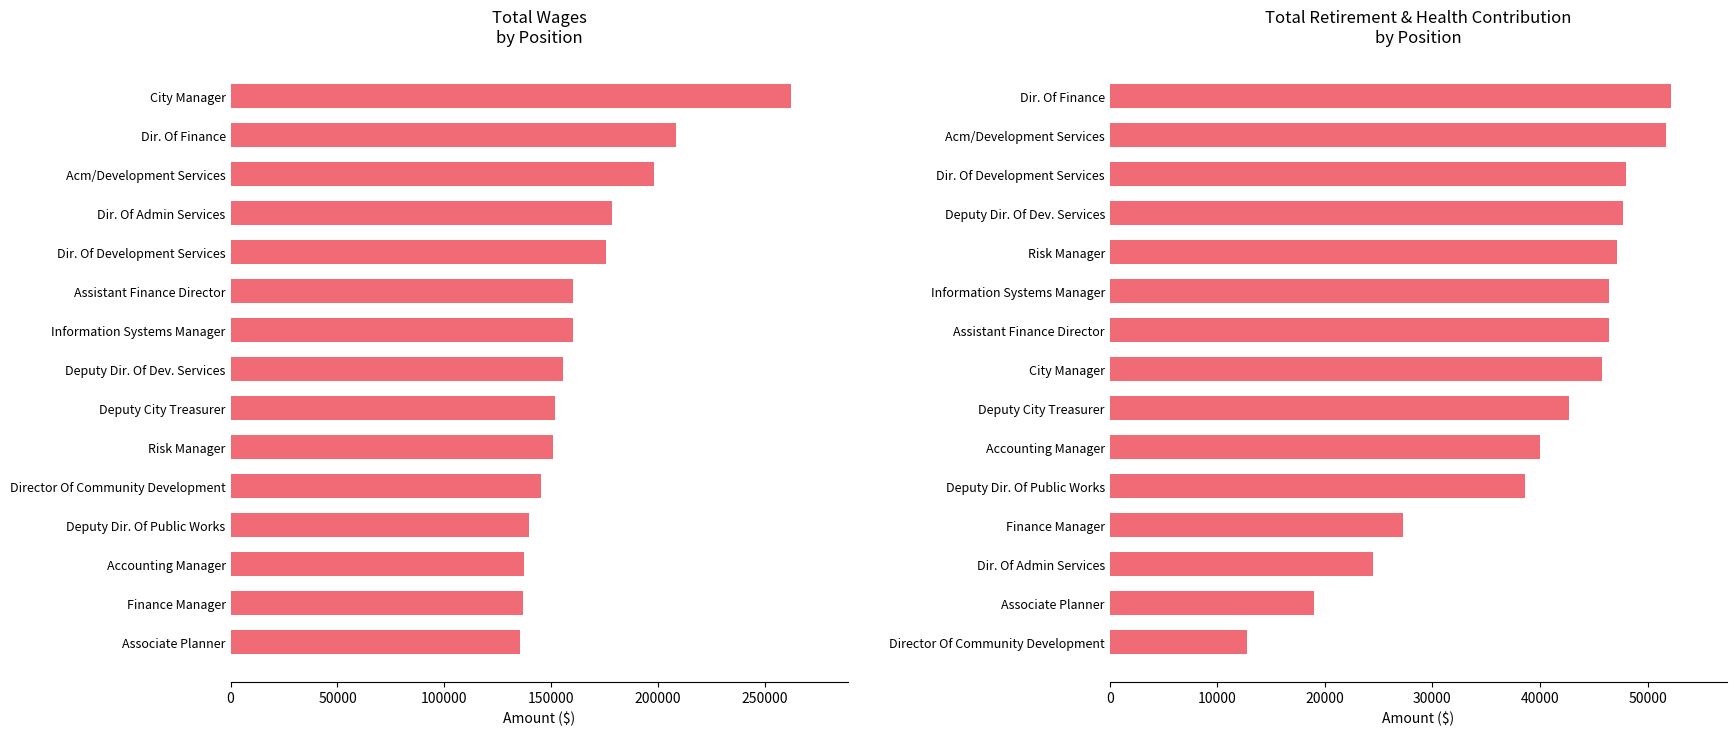

True or false: TotalWages has a value of 283309 at Acm/Development Services.

False